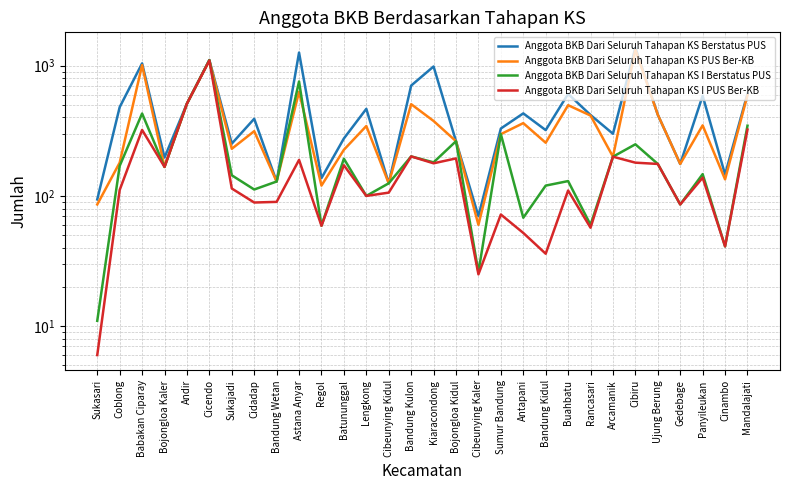

At how many categories does at least one series exceed 1006?

4